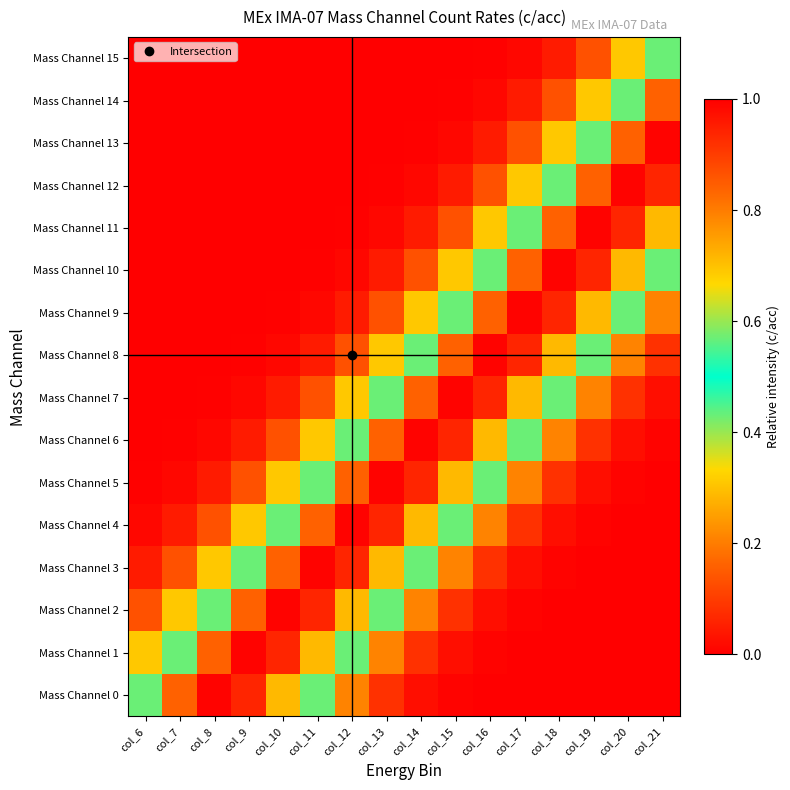

Rank the series at col_13 from lowest to highest value.

Mass Channel 15, Mass Channel 14, Mass Channel 13, Mass Channel 12, Mass Channel 11, Mass Channel 10, Mass Channel 0, Mass Channel 9, Mass Channel 1, Mass Channel 8, Mass Channel 2, Mass Channel 7, Mass Channel 3, Mass Channel 6, Mass Channel 4, Mass Channel 5